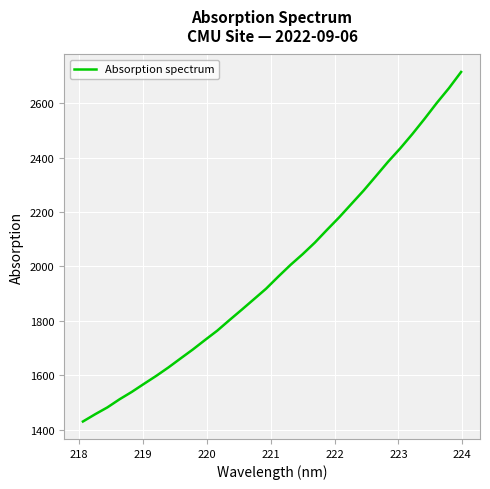

What is the difference between the maximum and minimum values?

1284.8